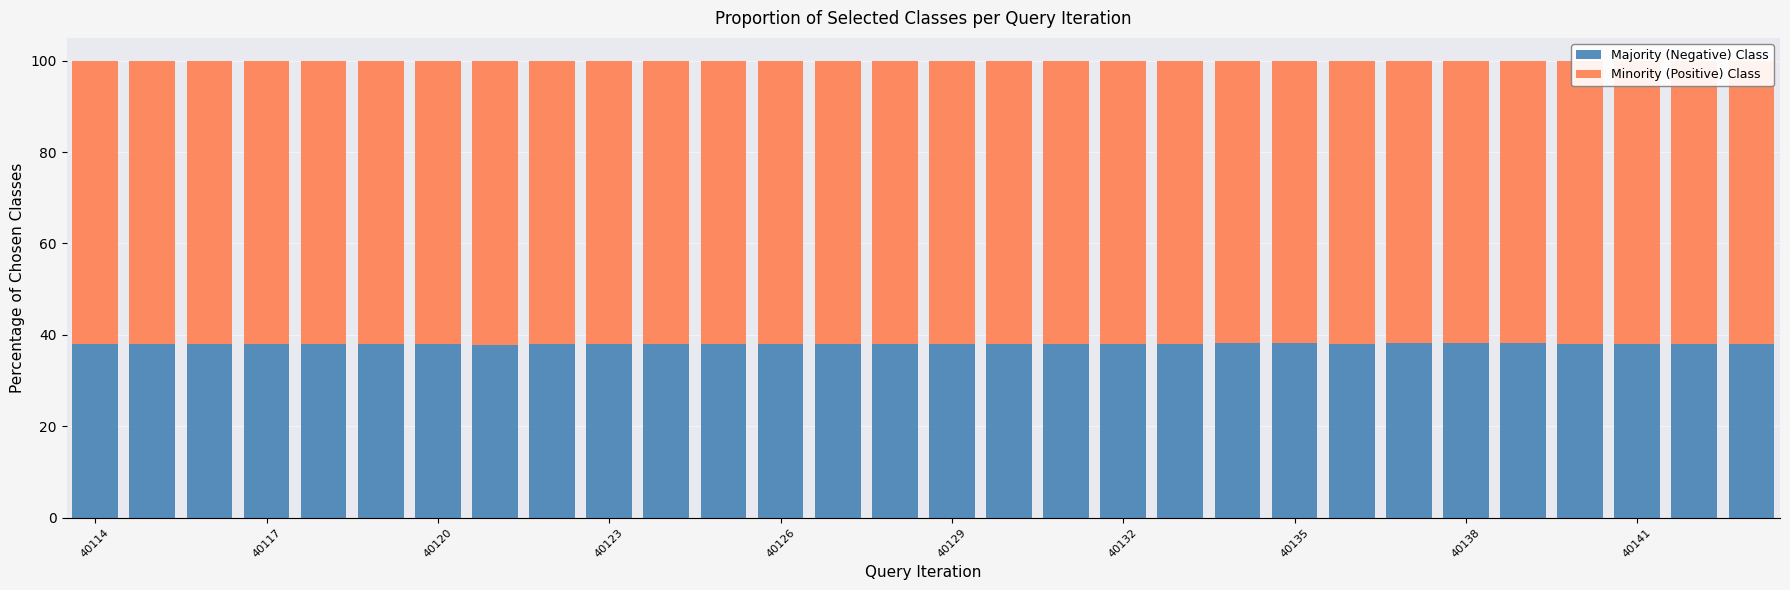

What is the lowest value of the Majority (Negative) Class series?

37.9